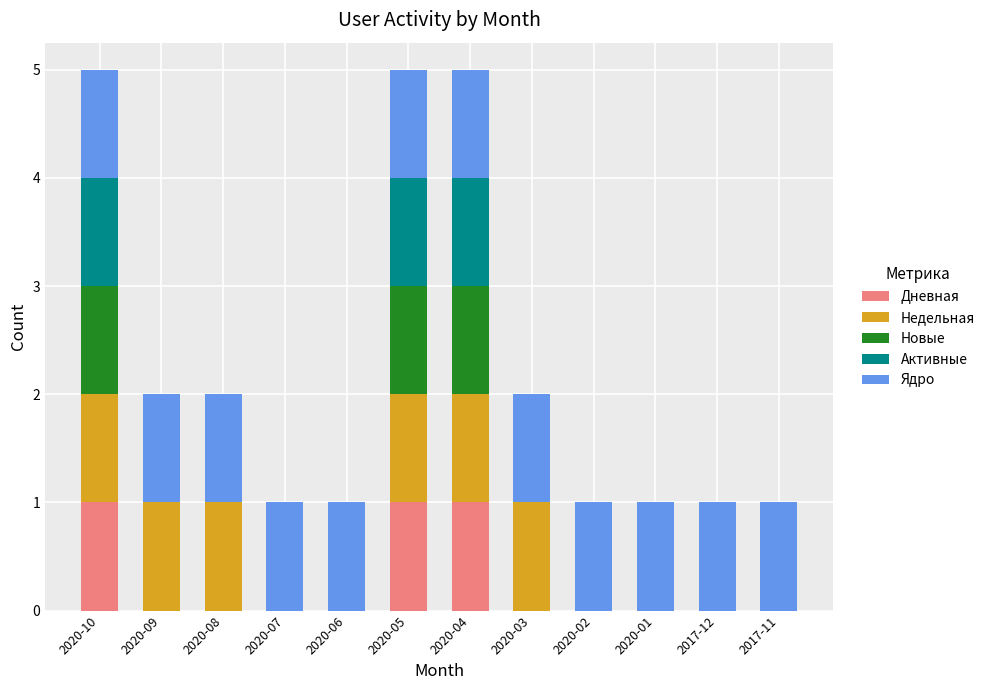

What is the sum of all Дневная values?

3